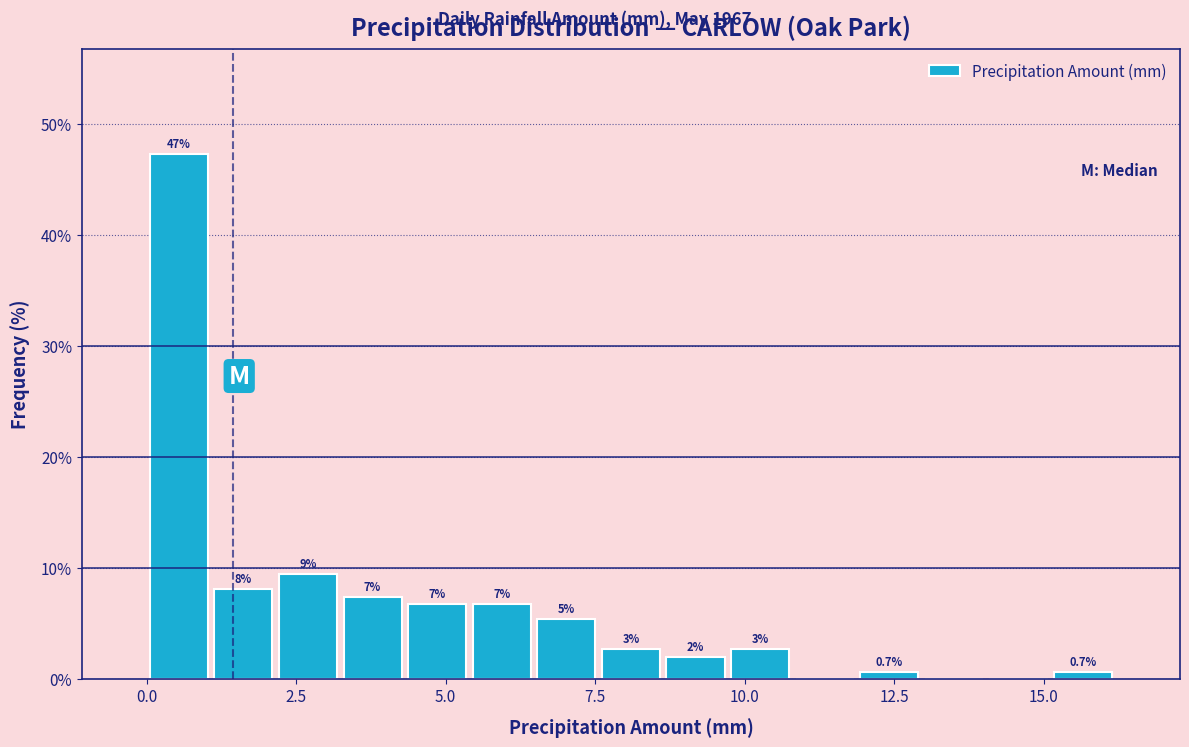

Read against the x-axis, roughly where is the centre of the tallest bar?

0.5